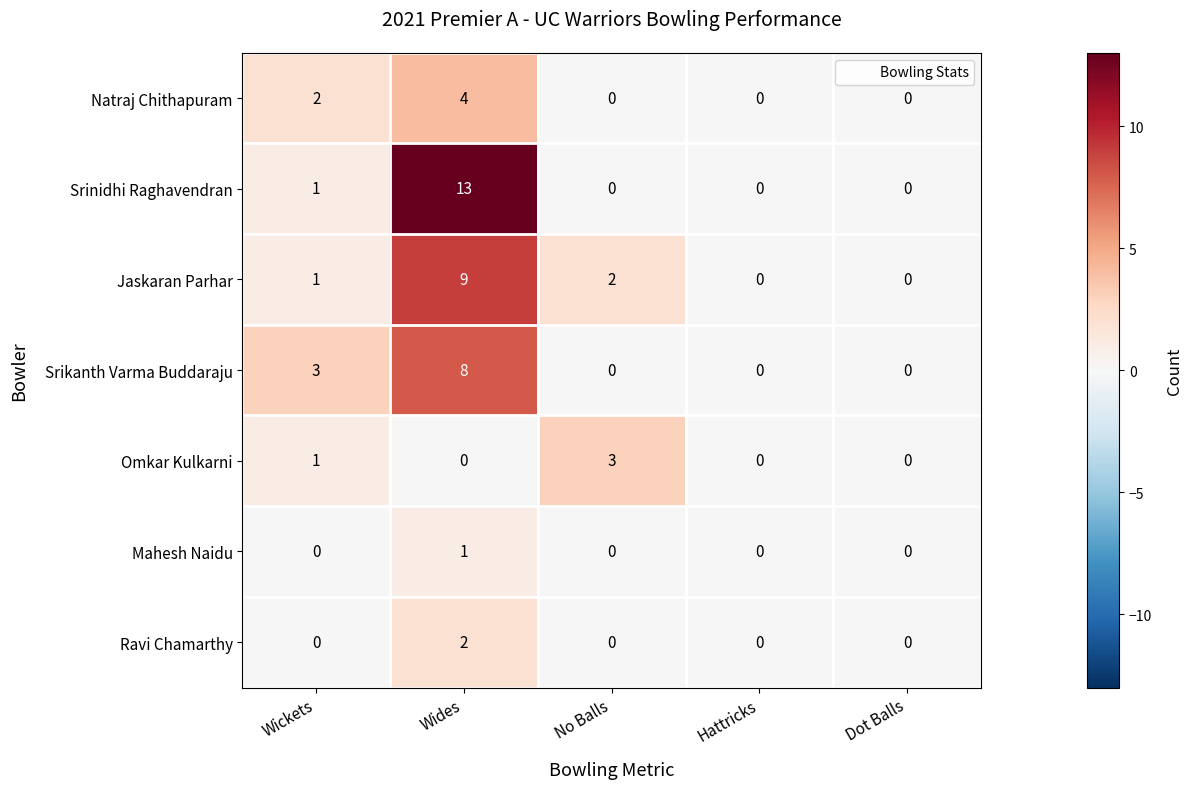

Which series has the largest total across all categories?

Srinidhi Raghavendran